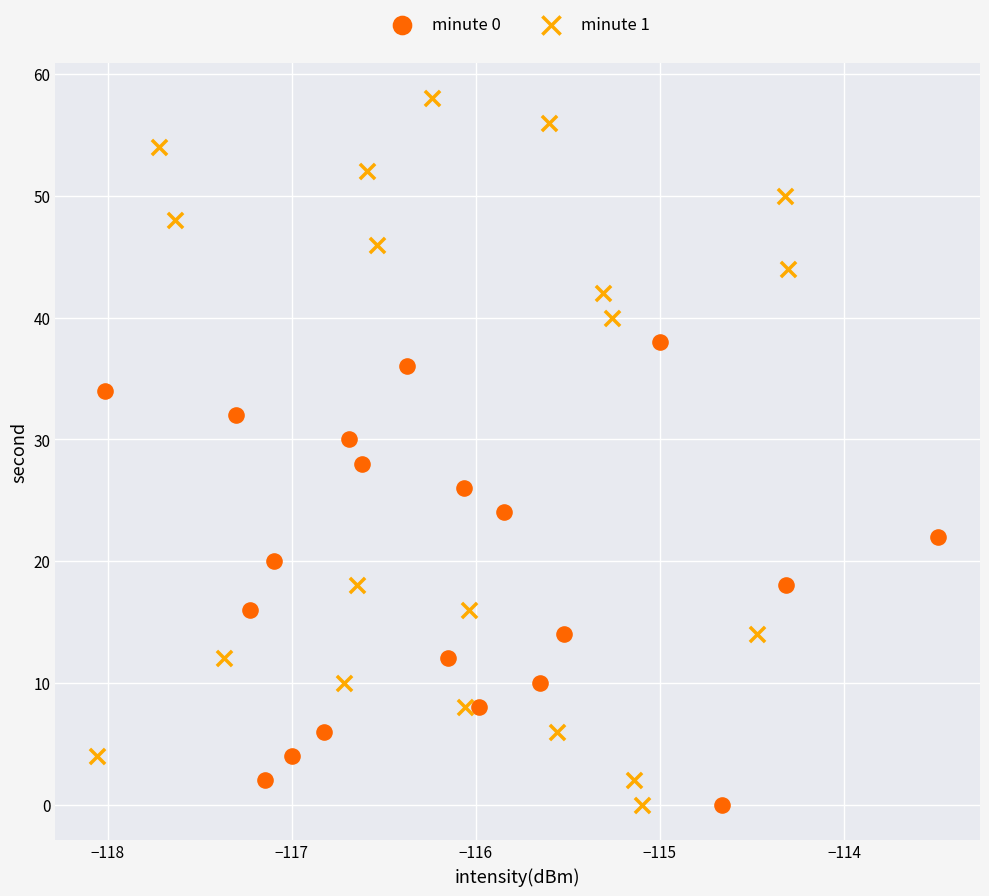

Which series has the widest spread of Y values?

minute 1